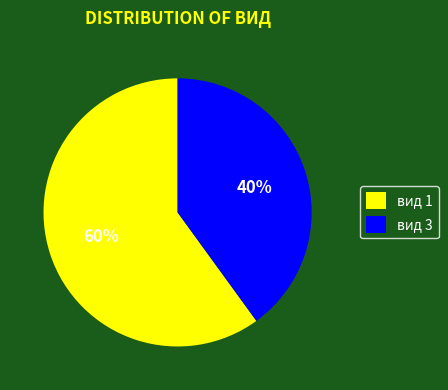

To the nearest percent, what is the difference between the largest and smallest slice percentages?

20%